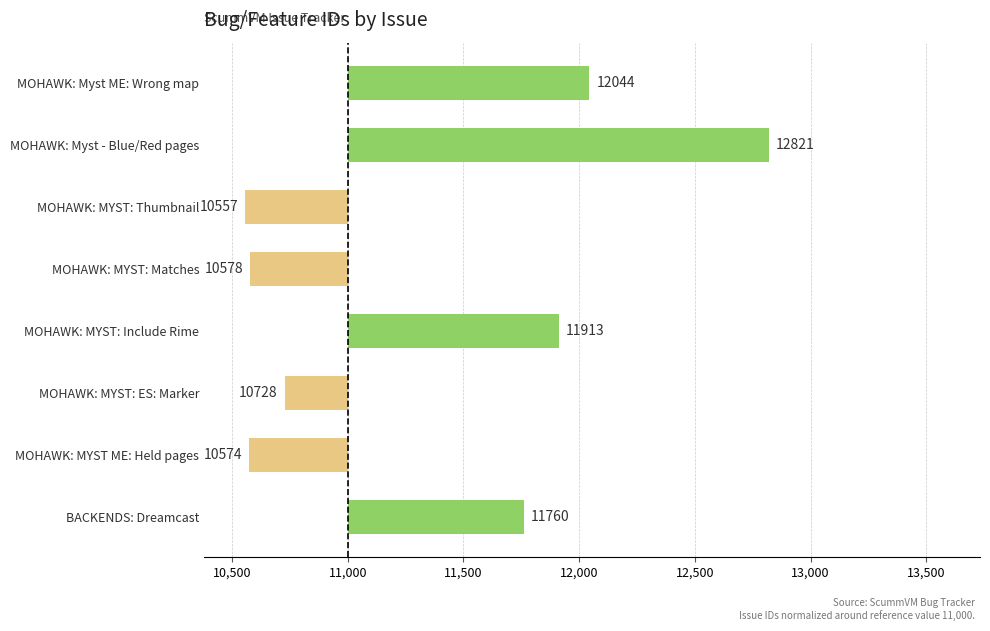

Are the bars horizontal?

Yes